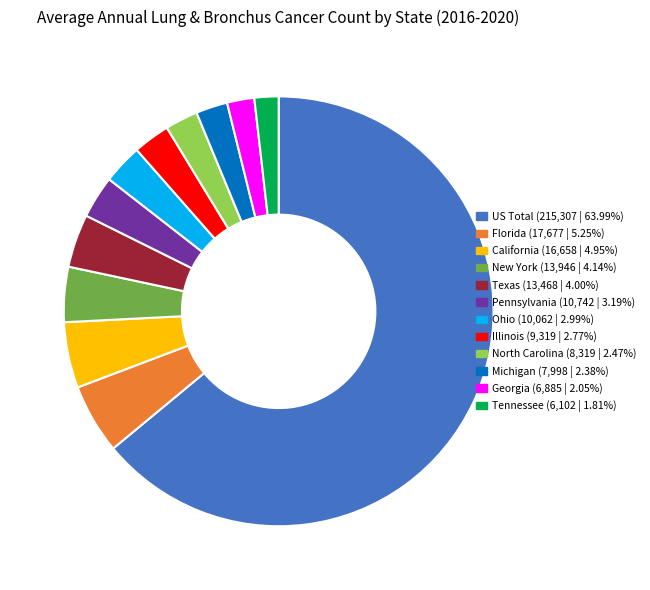

Does US Total represent more than half of the total?

Yes